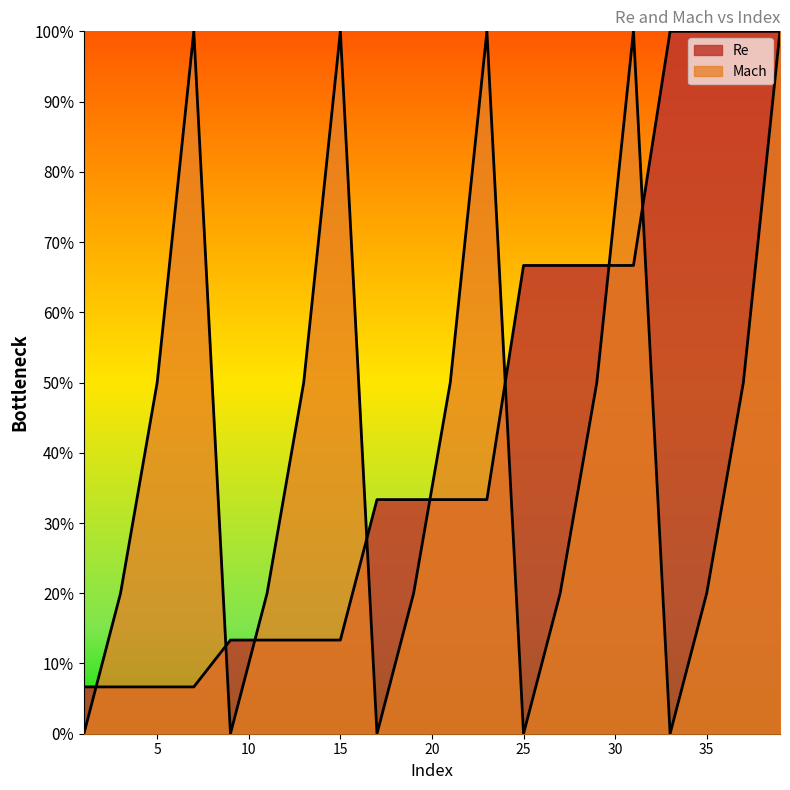

What is the sum of all Re values?

8.8